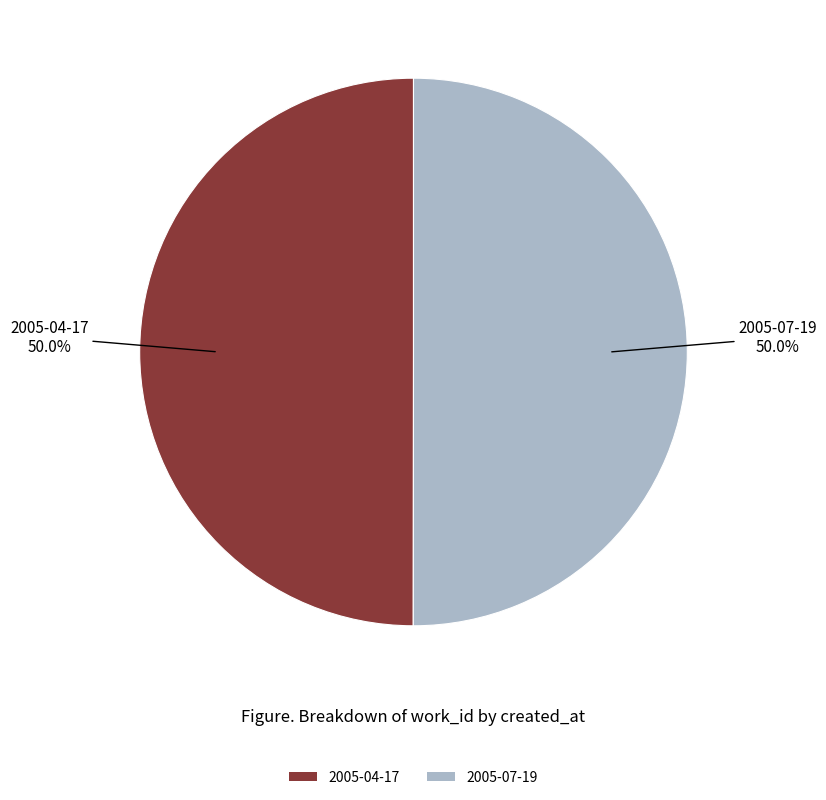

Count the number of slices in the pie.

2